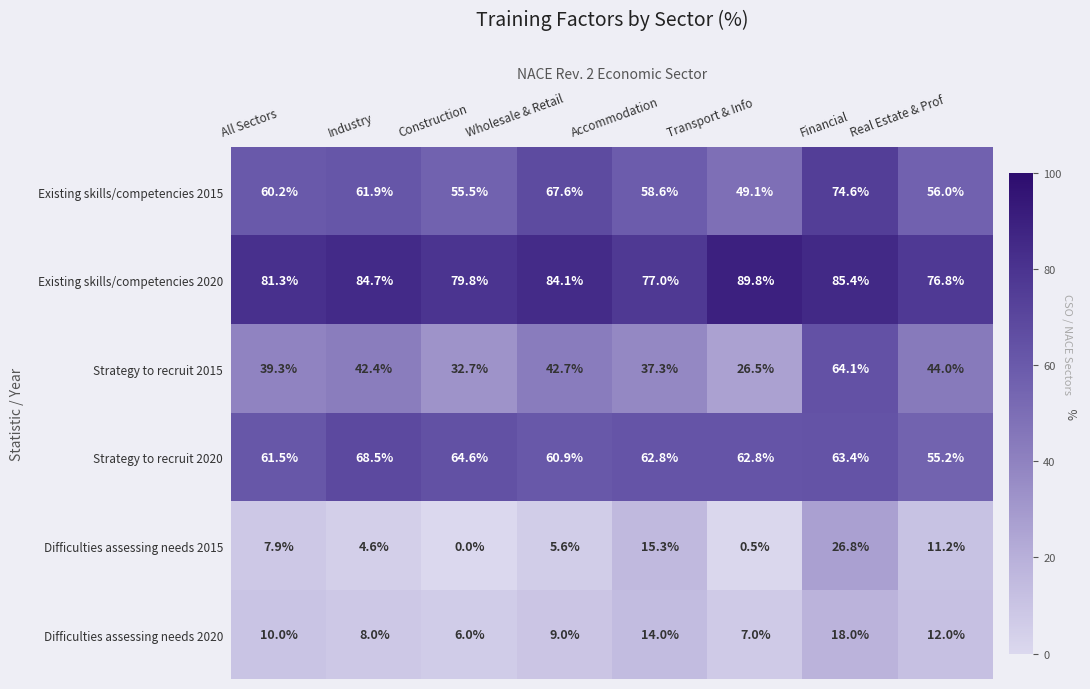

What is the difference between the highest and lowest values at Transport & Info?

89.3